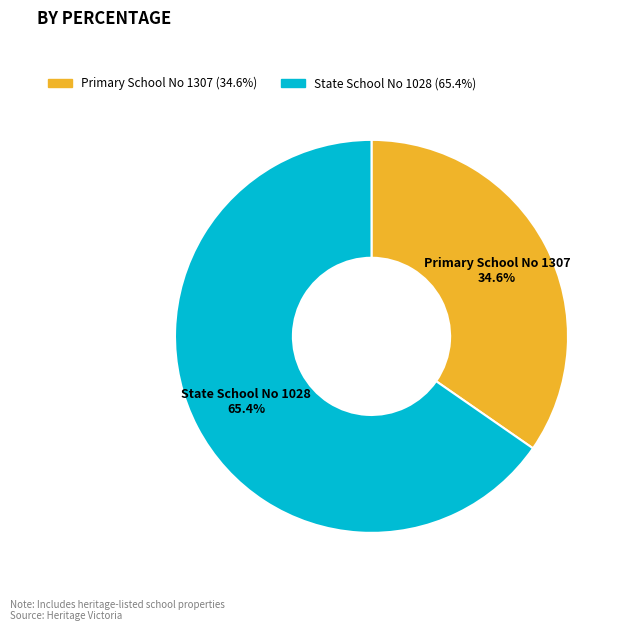

Count the number of slices in the pie.

2